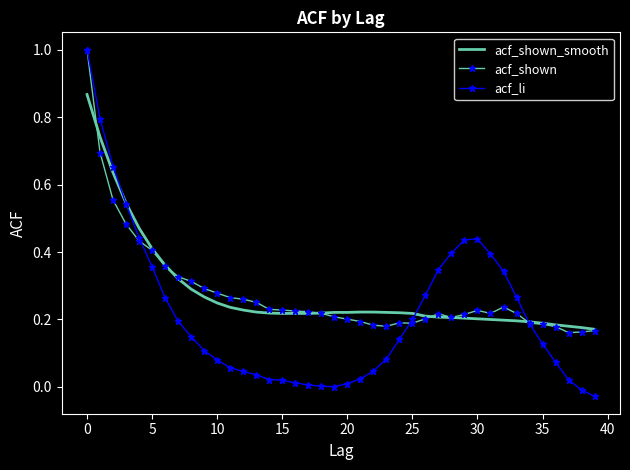

Which series has the widest spread of values?

acf_li